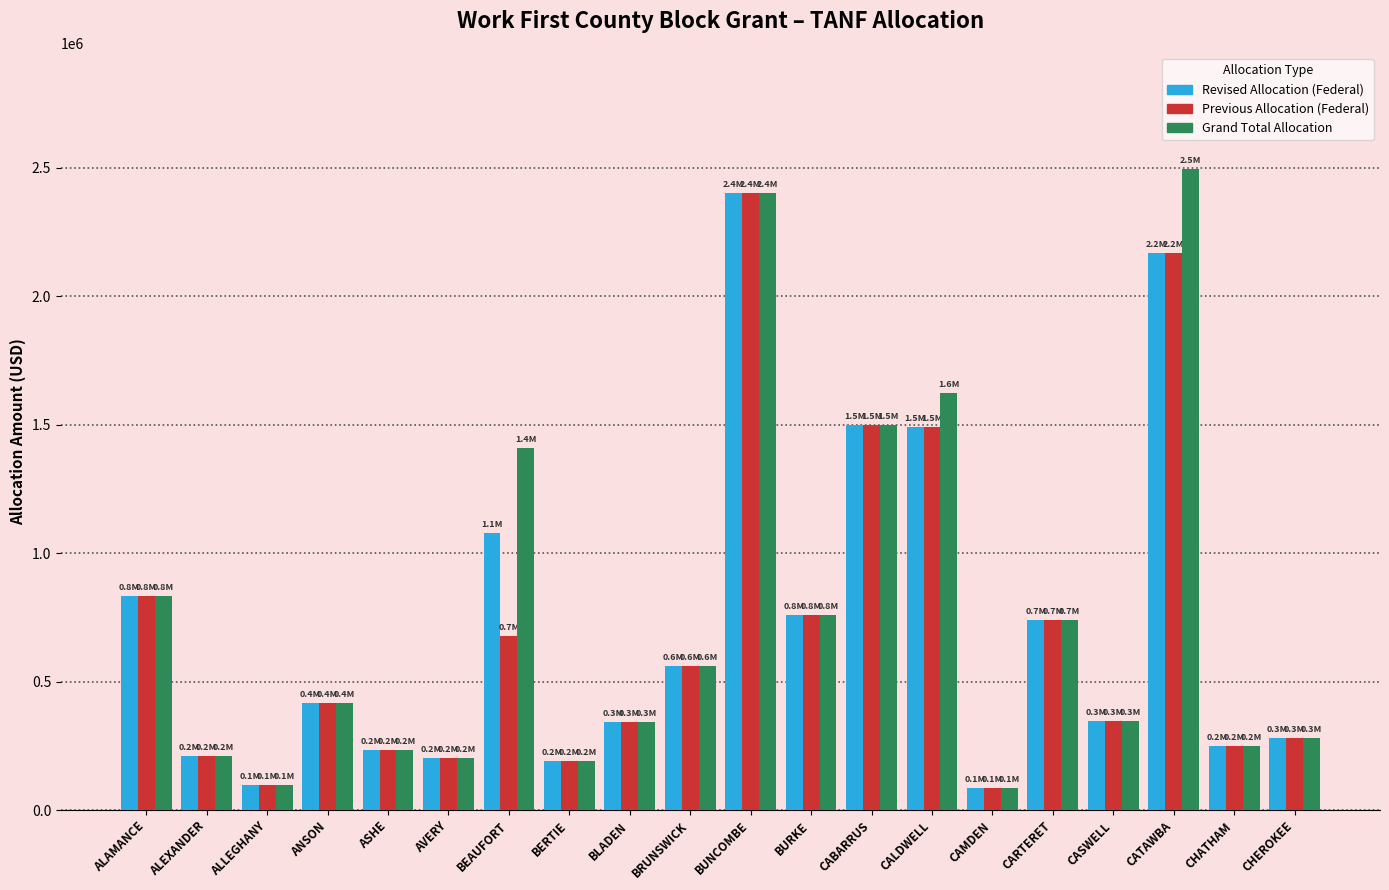

At which category does the chart reach its peak across all series?

CATAWBA